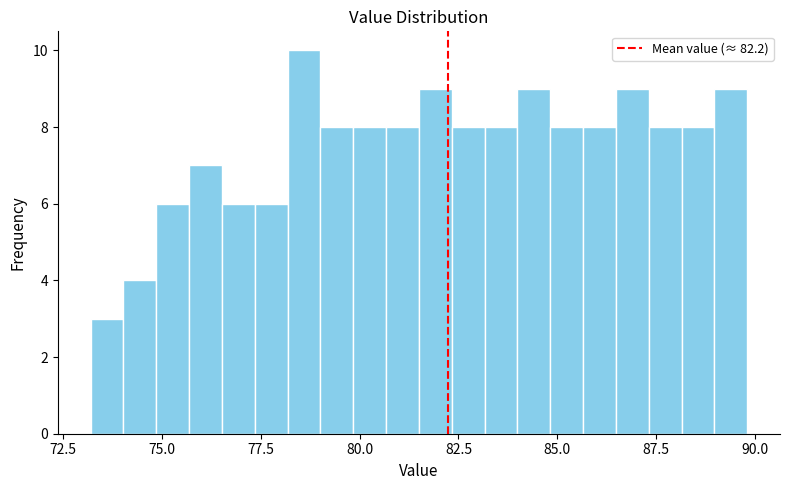

Read against the x-axis, roughly where is the centre of the tallest bar?

78.5